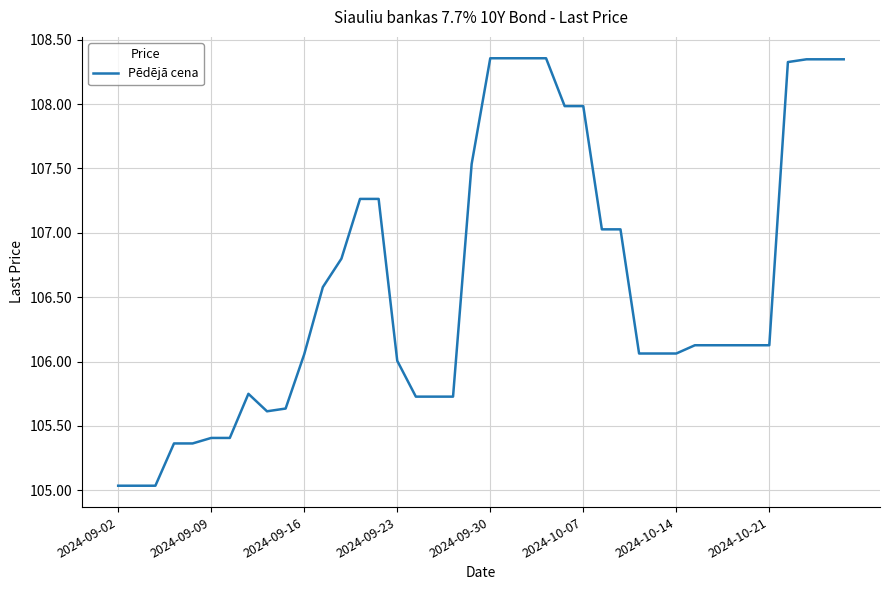

What is the difference between the maximum and minimum values?

3.3